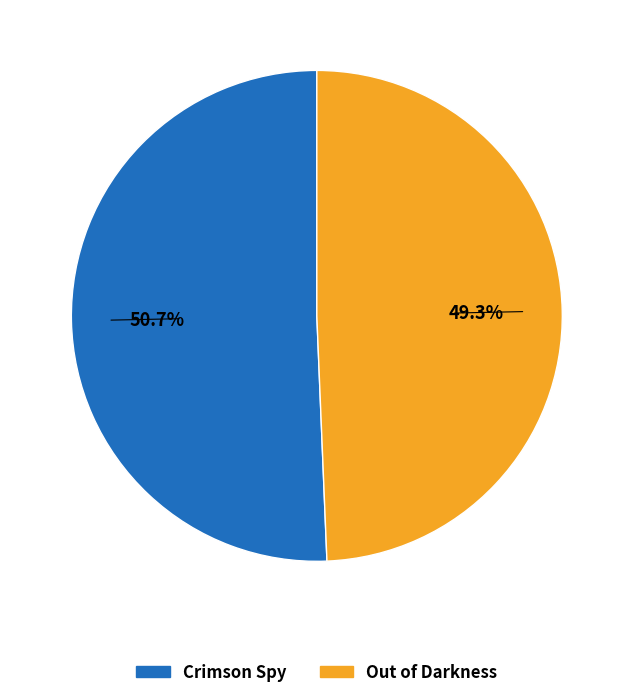

What percentage is the Out of Darkness slice, to the nearest percent?

49%